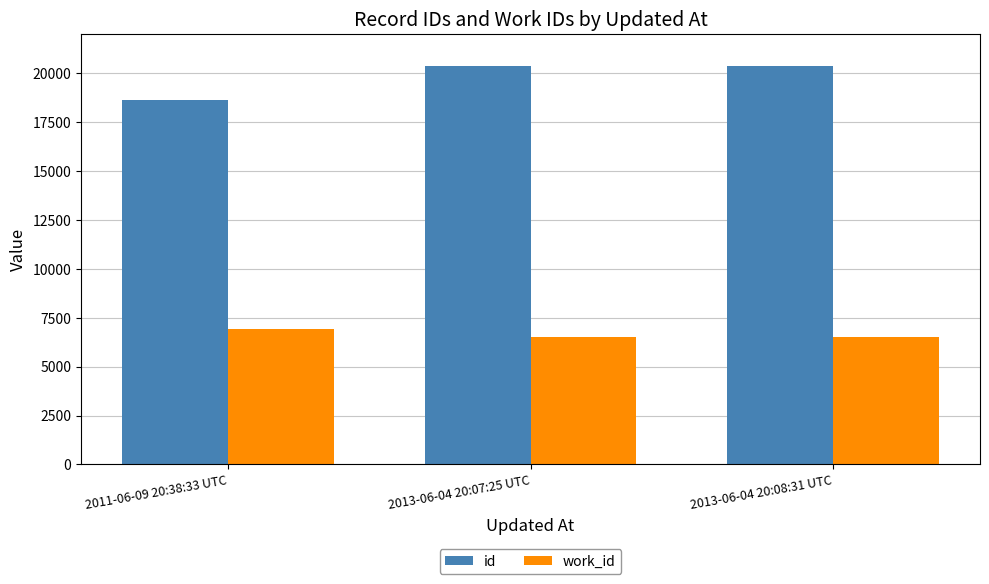

Is the value of id at 2011-06-09 20:38:33 UTC greater than the value of work_id at 2013-06-04 20:08:31 UTC?

Yes